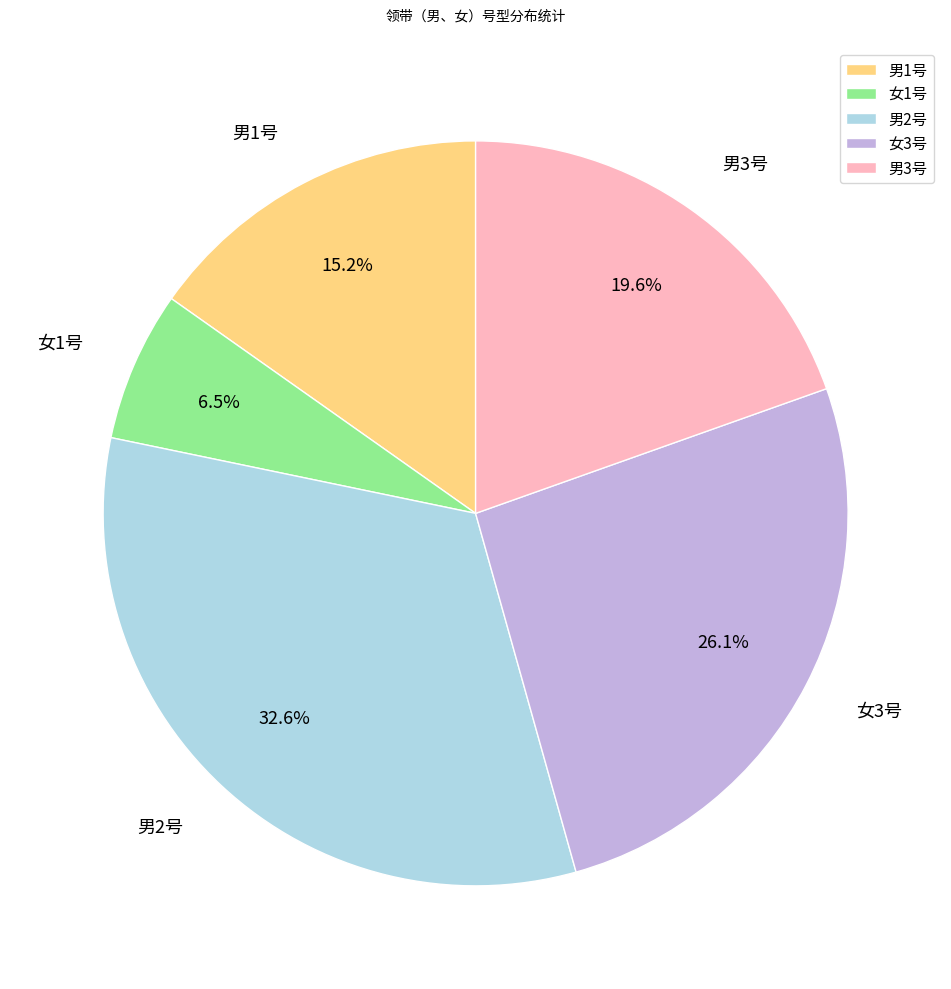

Rank the categories by value from lowest to highest.

女1号, 男1号, 男3号, 女3号, 男2号